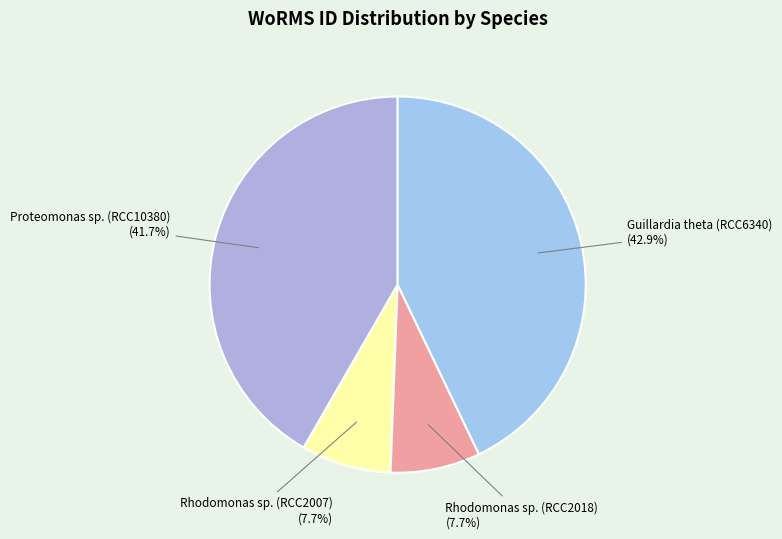

How many segments does this pie chart have?

4